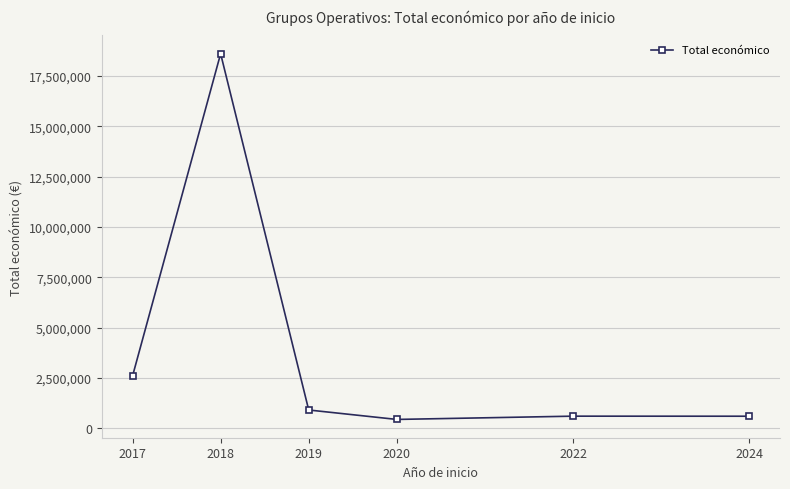

What is the maximum value shown in the chart?

18605592